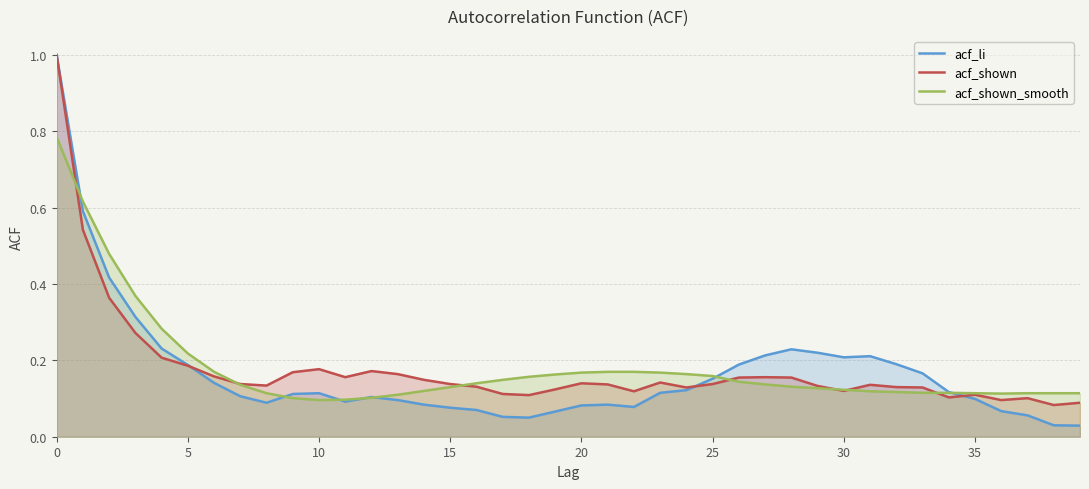

Which category has the lowest value in the acf_shown_smooth series?

10